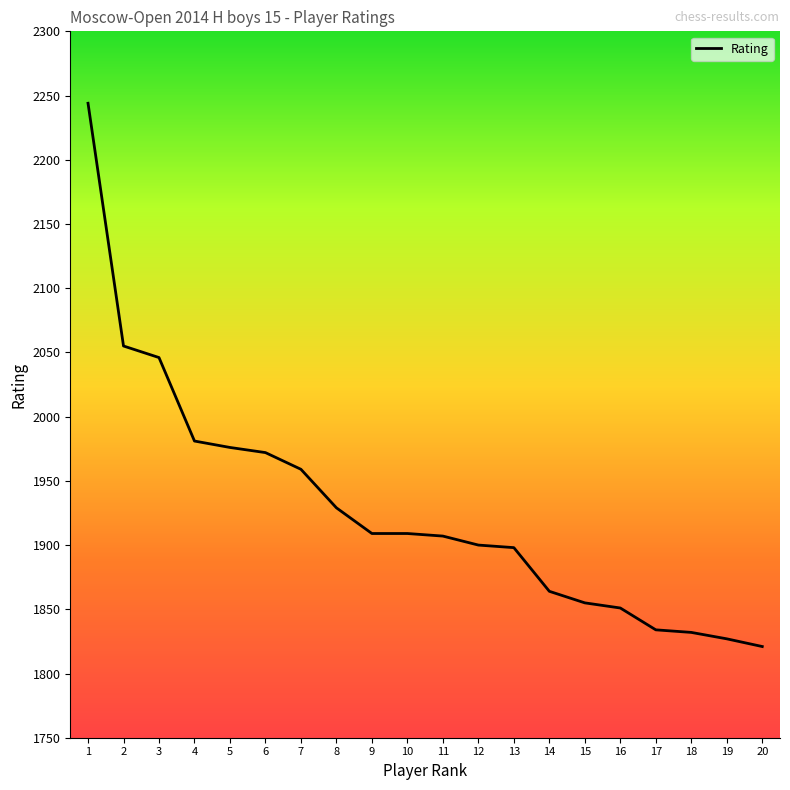

Is this an area chart (filled region under the line)?

No